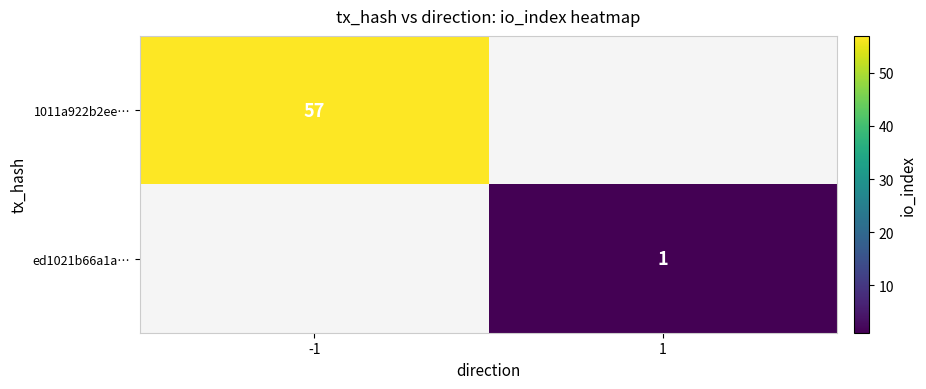

At how many categories does at least one series exceed 43?

1